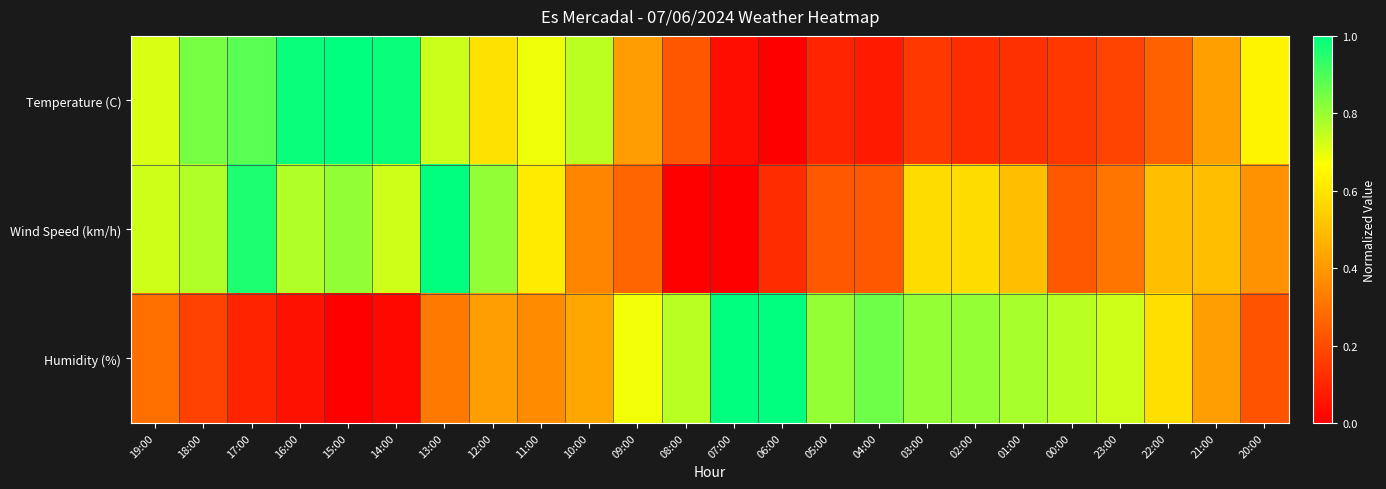

What is the total value across all series at 15:00?

1.8